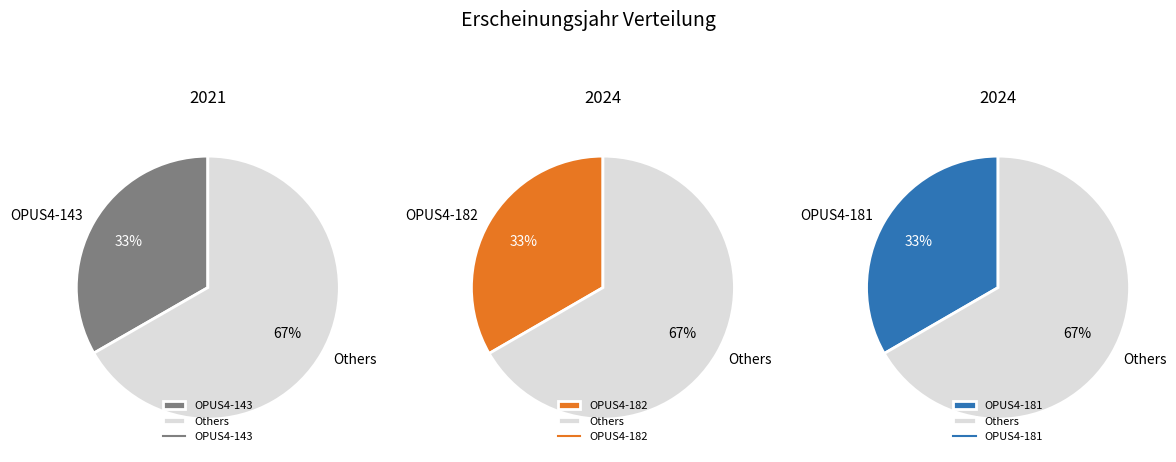

Which slice is the smallest?

OPUS4-143